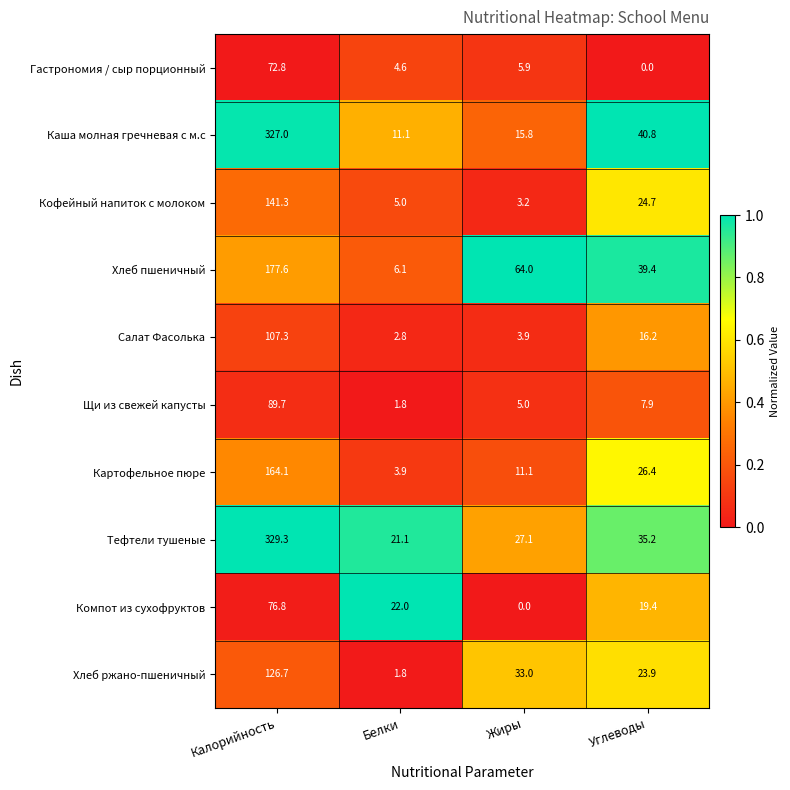

What is the difference between the Щи из свежей капусты values at Углеводы and Белки?

6.1